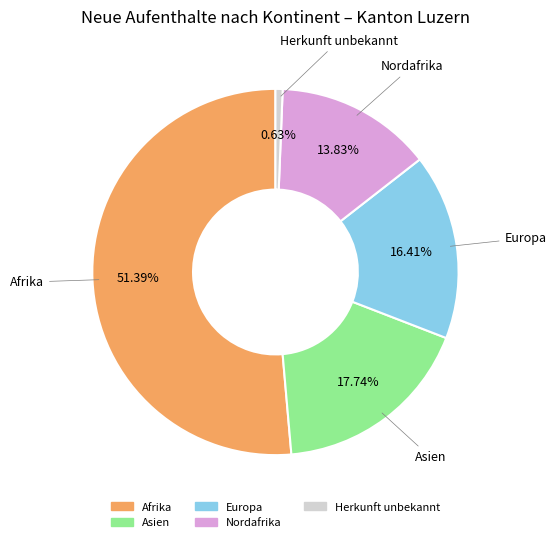

To the nearest percent, what percentage of the pie is Europa?

16%